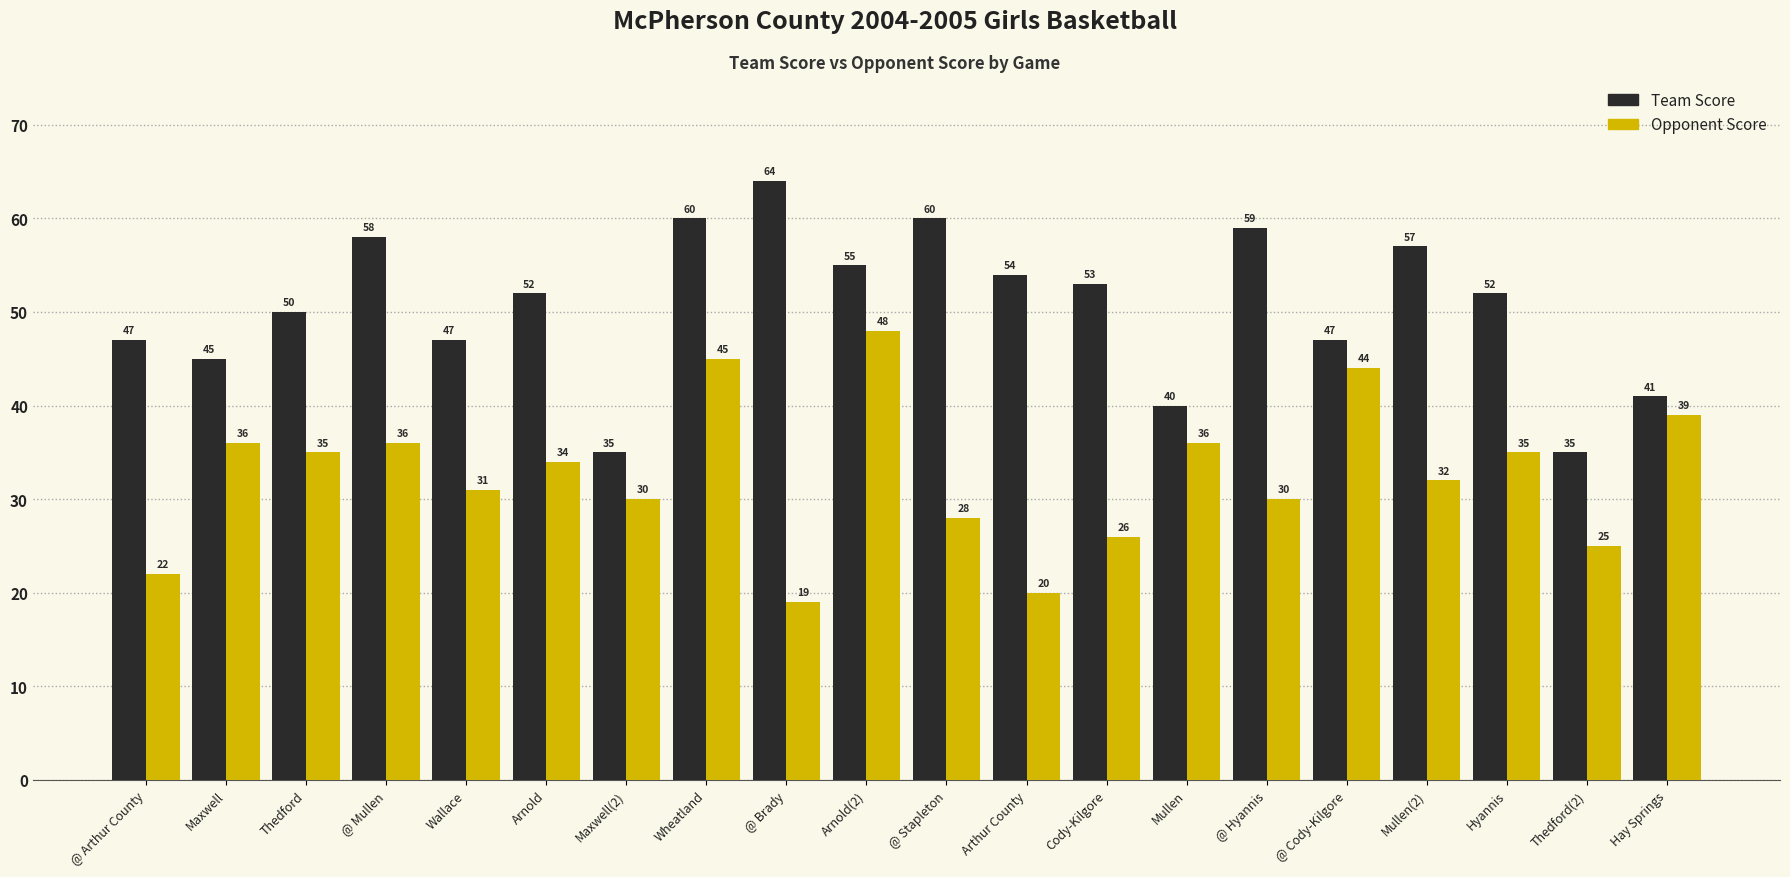

How many categories are shown in the chart?

20